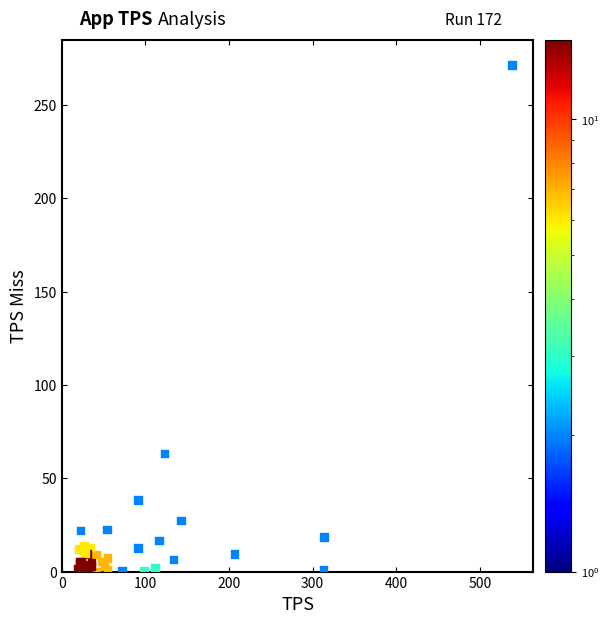

What Y value in the scatter plot is closest to 135?

63.4